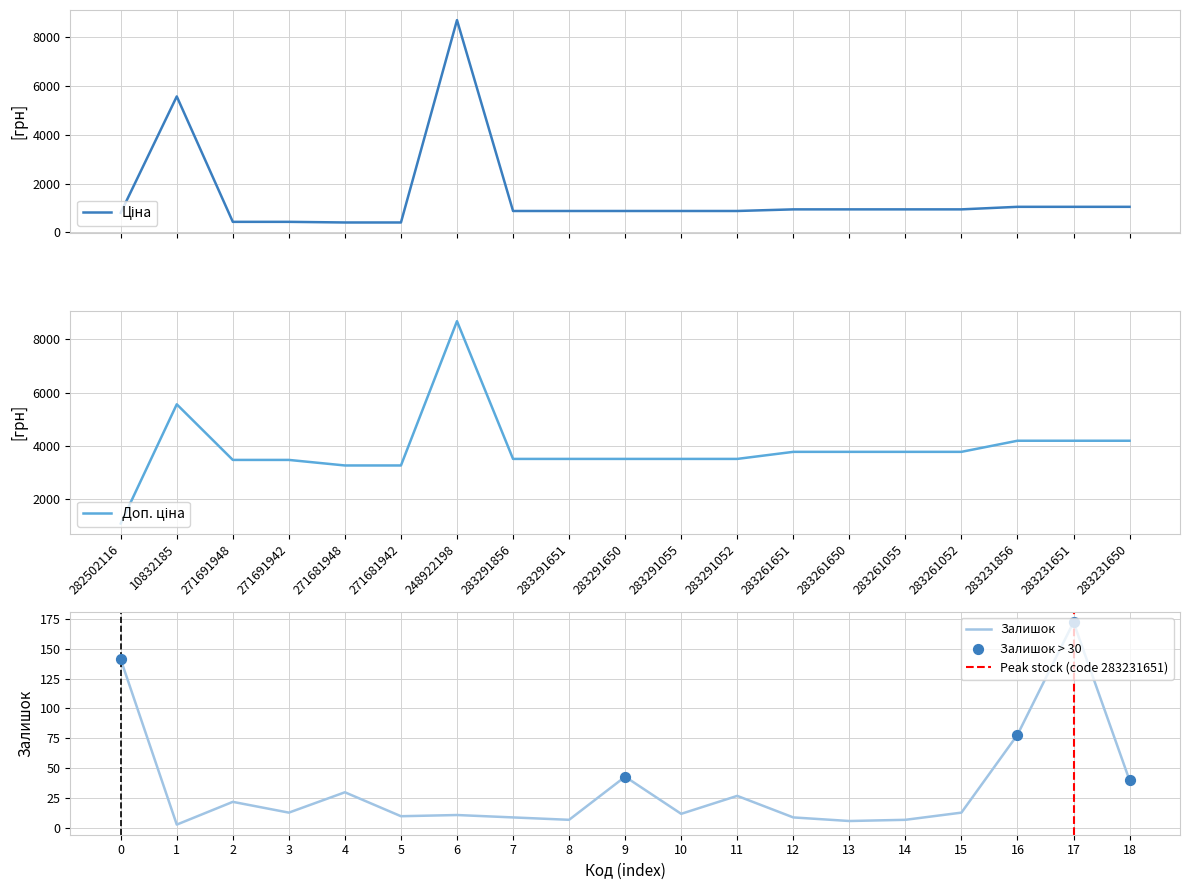

Which series reaches the maximum Y coordinate?

Ціна